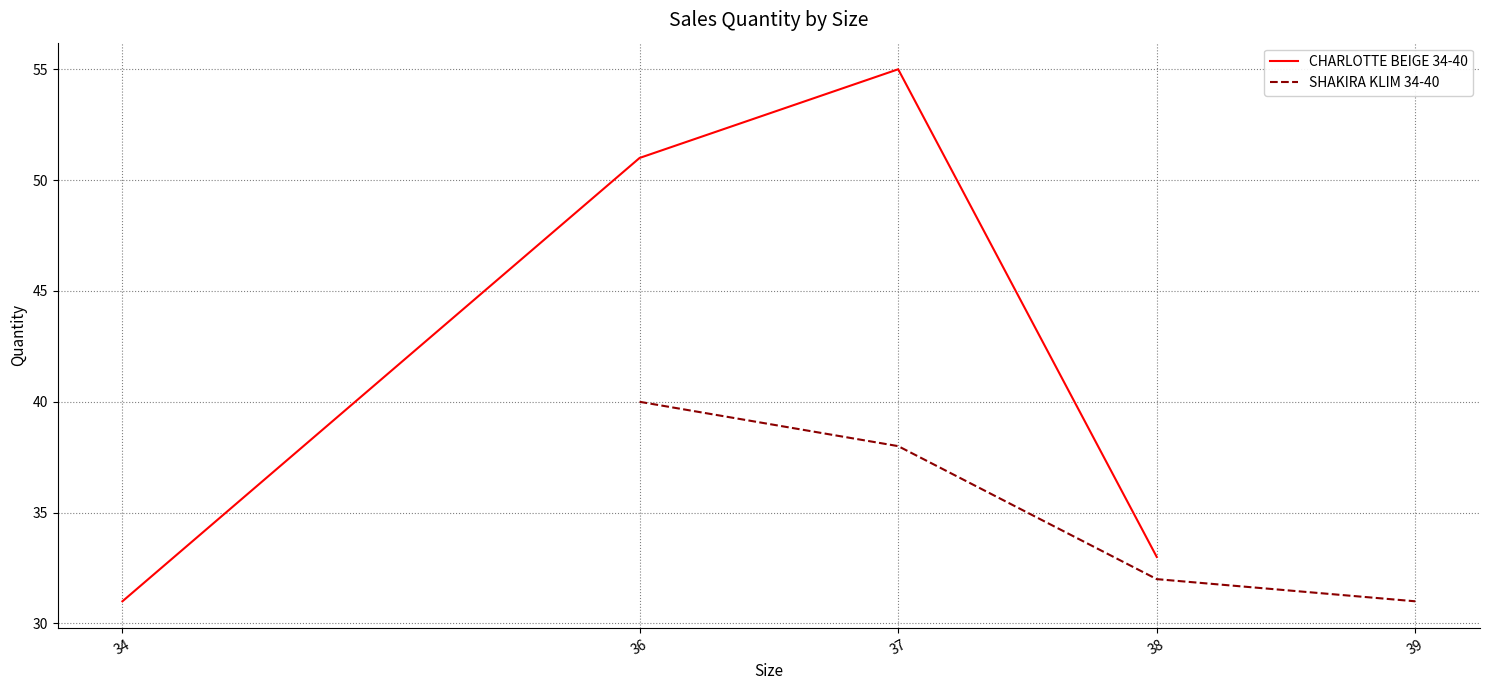

Count the SHAKIRA KLIM 34-40 values in the range 32 to 40.

3